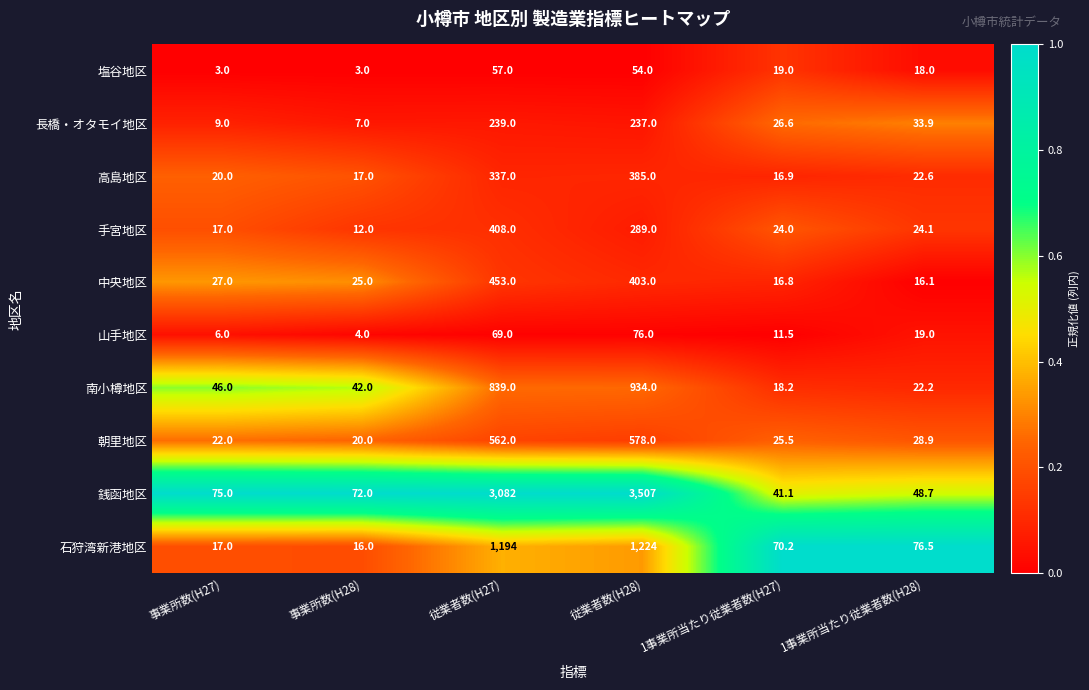

Rank the categories by 中央地区 value from lowest to highest.

1事業所当たり従業者数(H28), 1事業所当たり従業者数(H27), 事業所数(H28), 事業所数(H27), 従業者数(H28), 従業者数(H27)